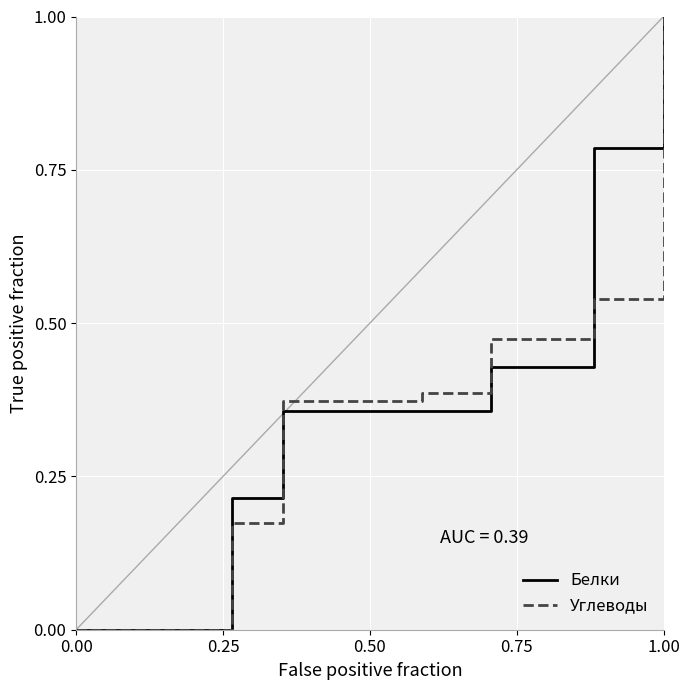

What is the value of the Углеводы point at the 7th from the left?

0.4